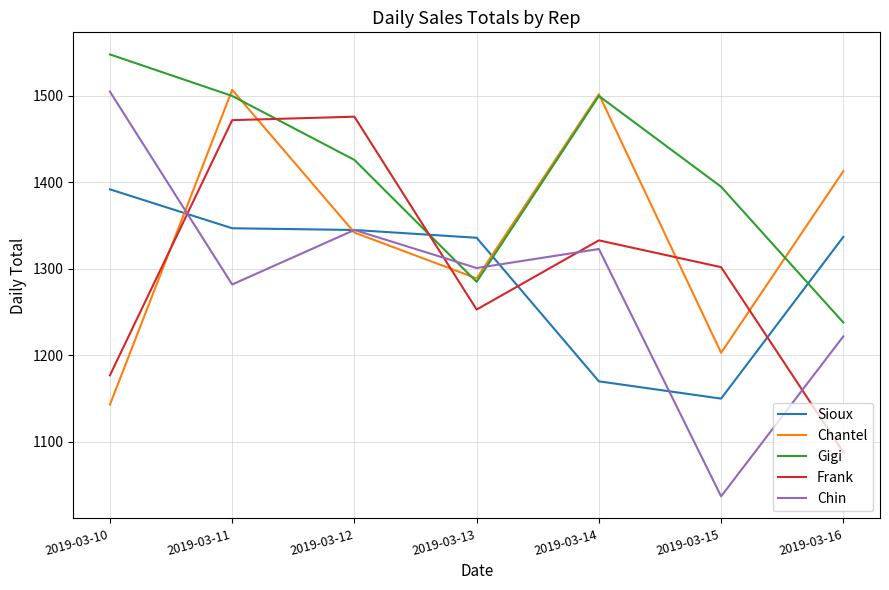

Which series ends up on top after the final intersection of Sioux and Frank?

Sioux